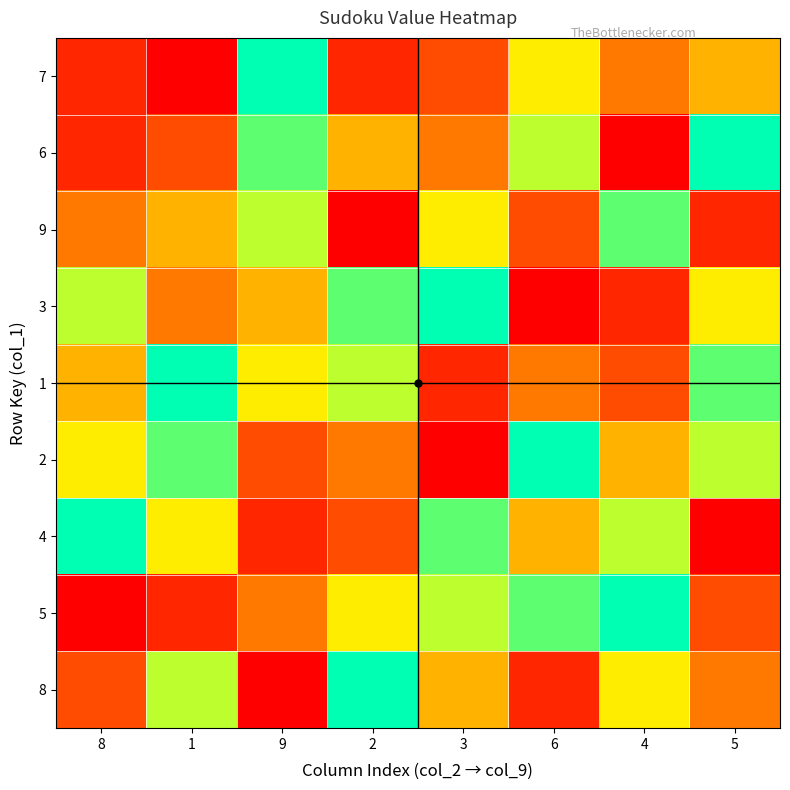

At which category is the sum across all series the highest?

1